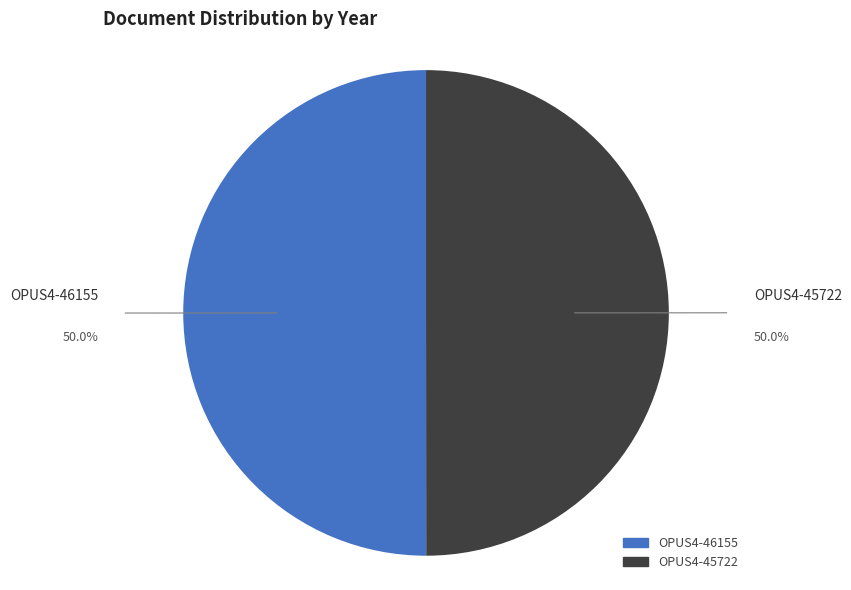

How many slices are in this pie chart?

2